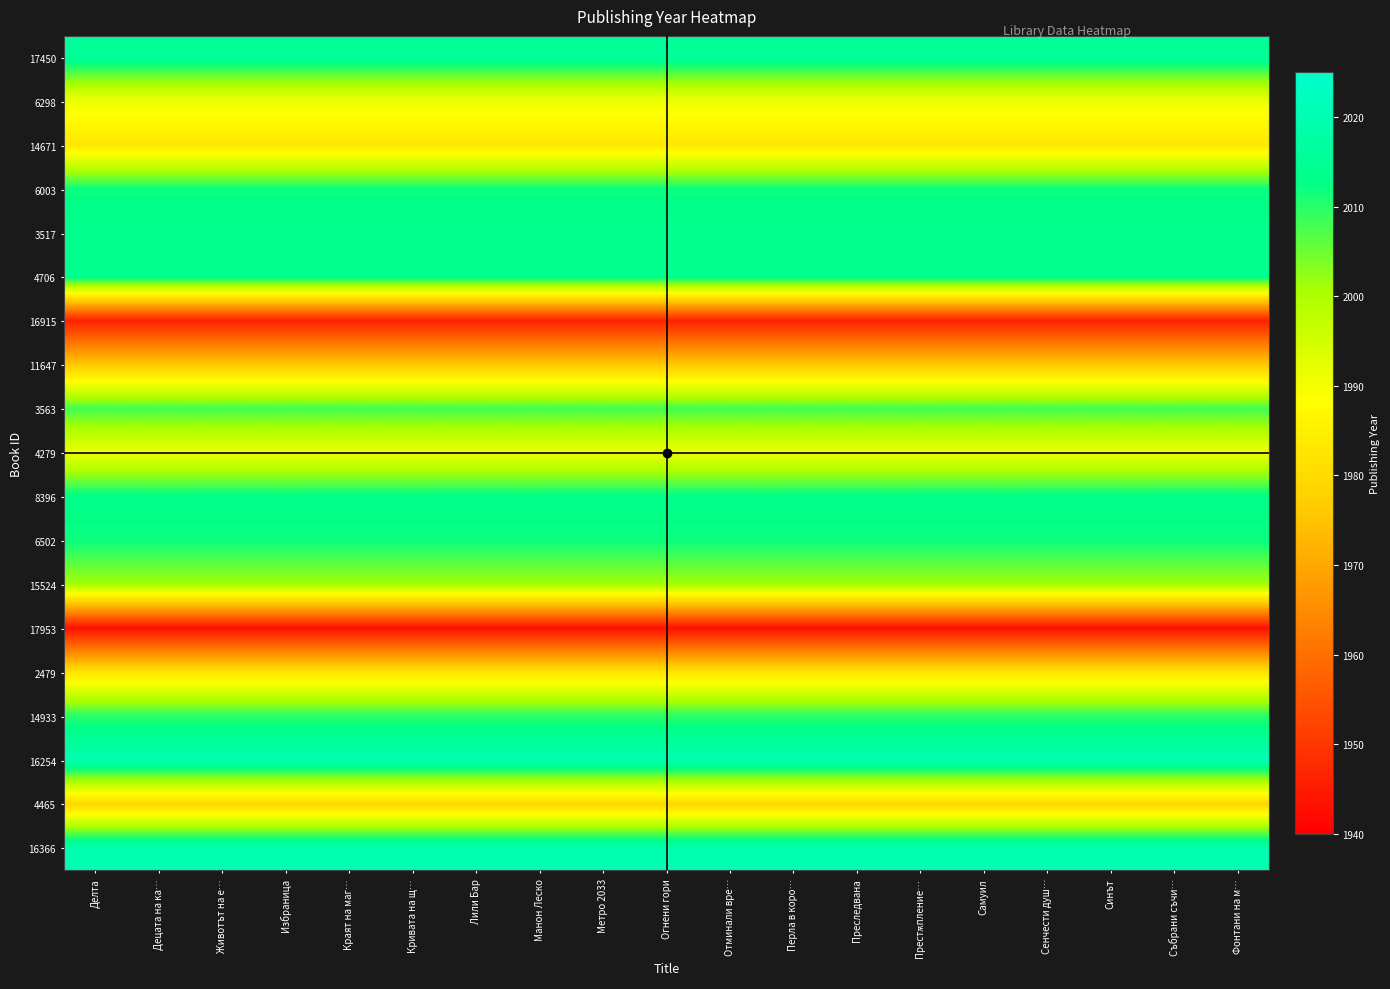

What is the minimum value shown in the chart?

1943